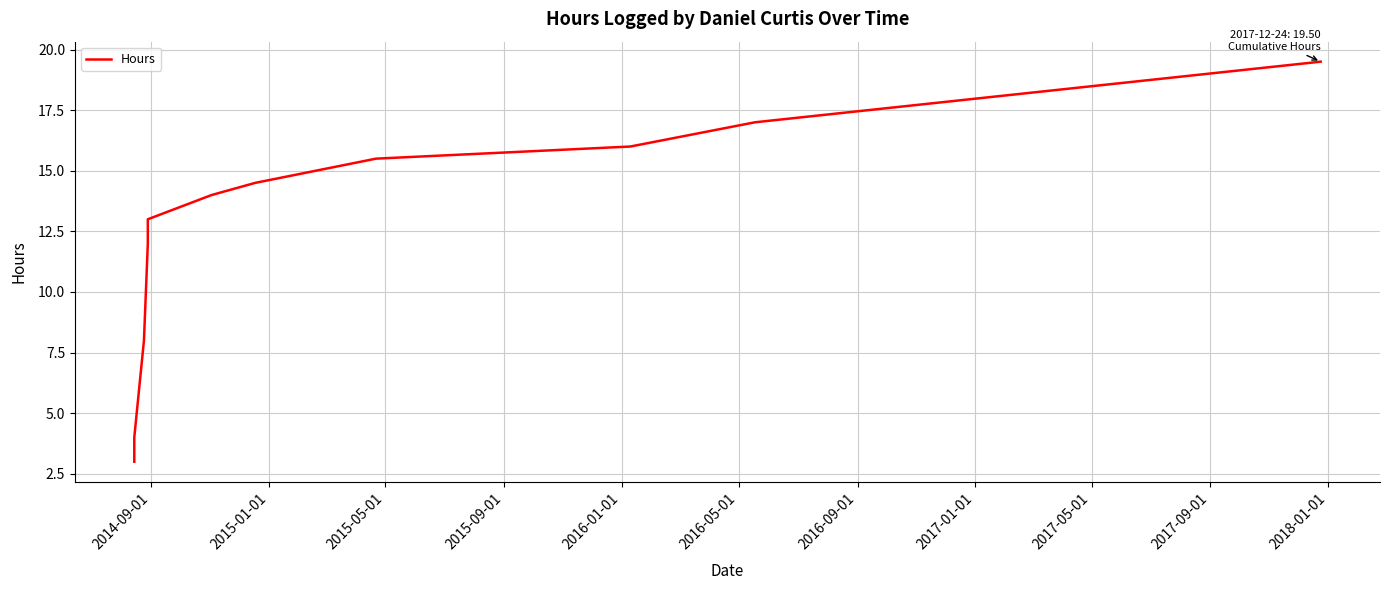

What is the minimum value shown in the chart?

3.0